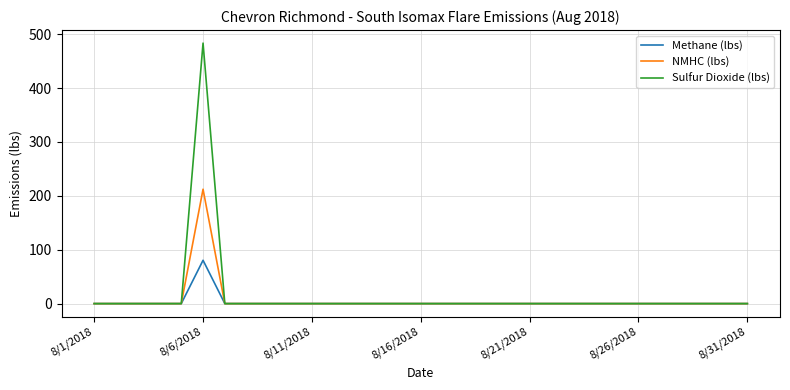

Which series has the widest spread of values?

Sulfur Dioxide (lbs)